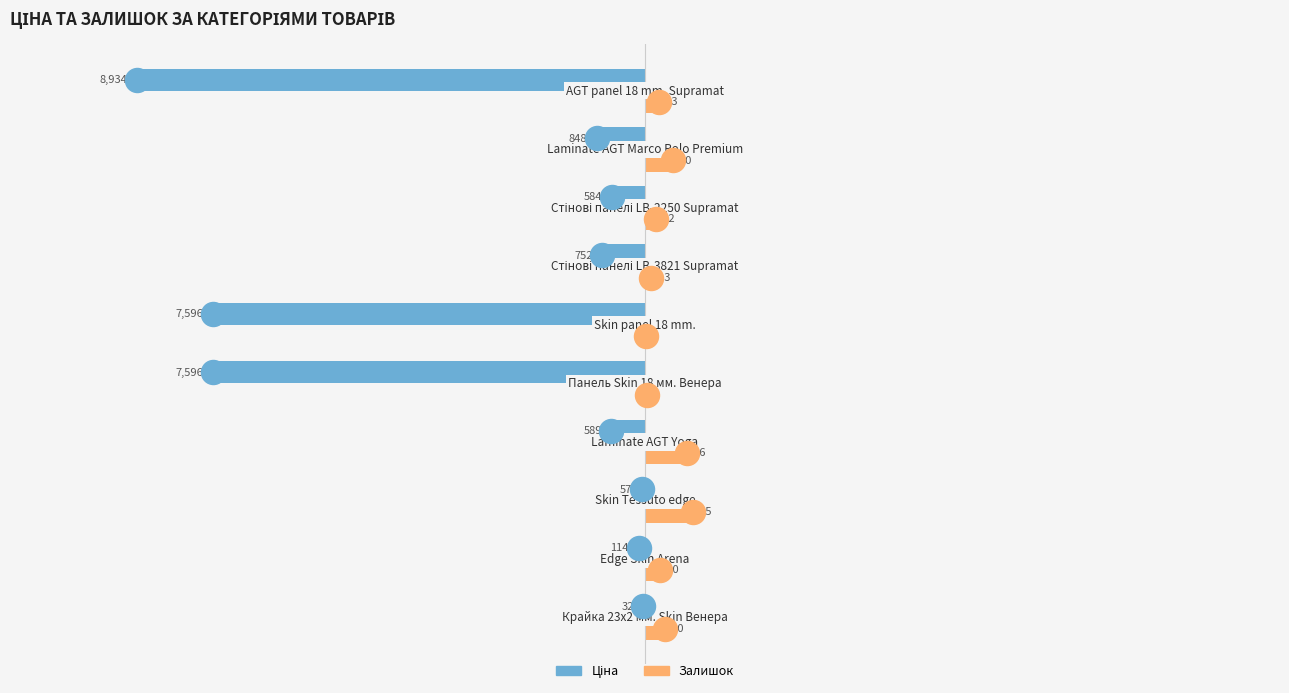

At how many categories does at least one series exceed -642?

10